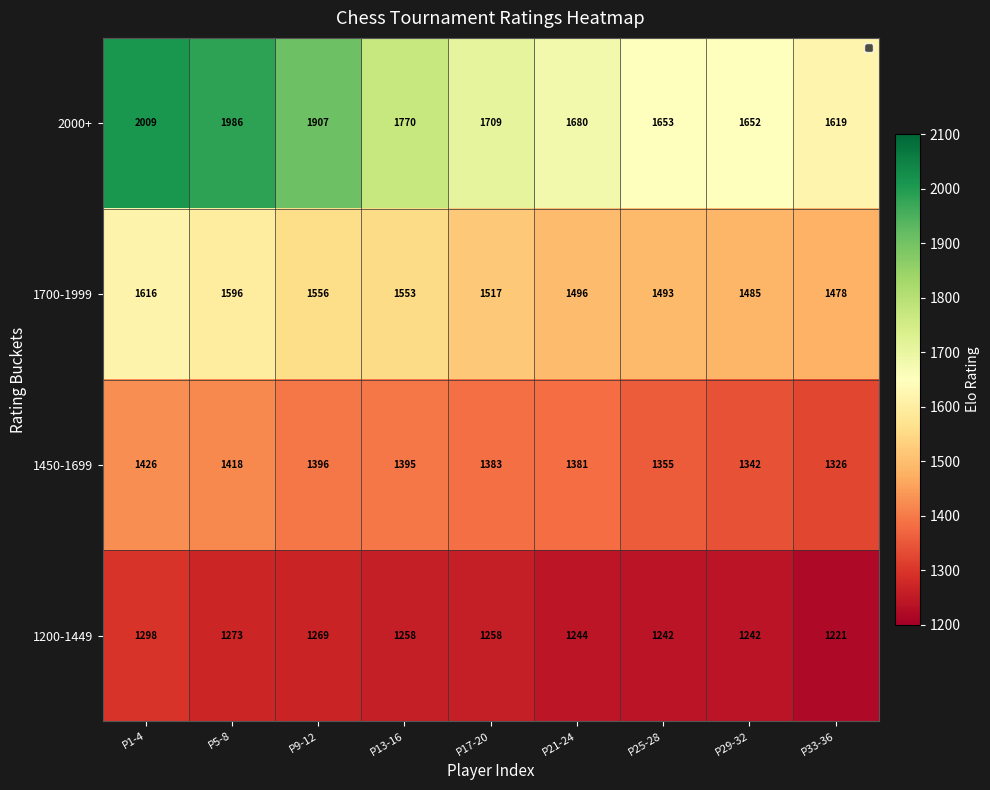

What is the maximum value shown in the chart?

2009